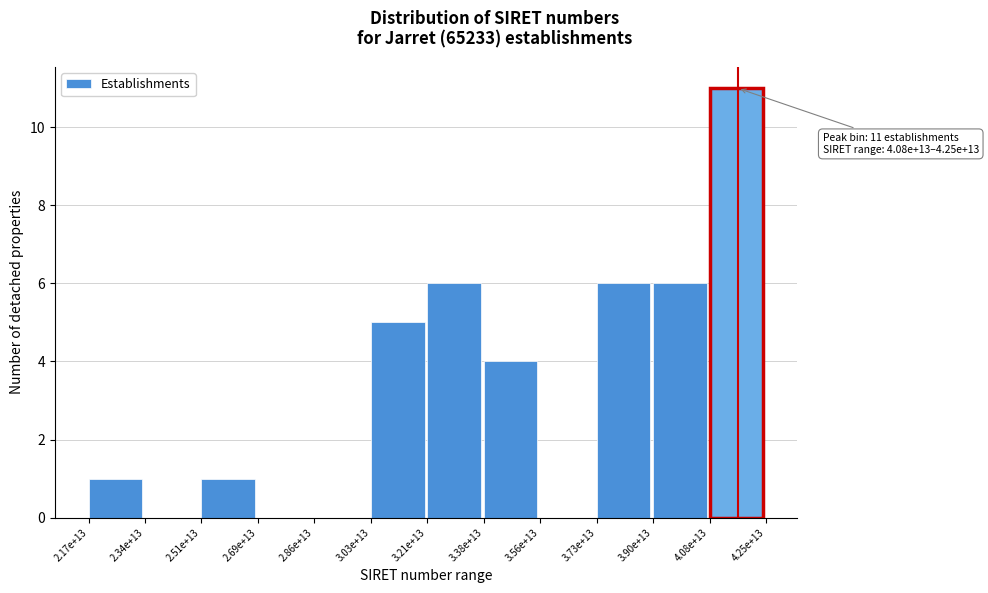

Reading left to right, extract all data points from this chart.

2.17e+13=1	2.34e+13=0	2.51e+13=1	2.69e+13=0	2.86e+13=0	3.03e+13=5	3.21e+13=6	3.38e+13=4	3.56e+13=0	3.73e+13=6	3.90e+13=6	4.08e+13=11